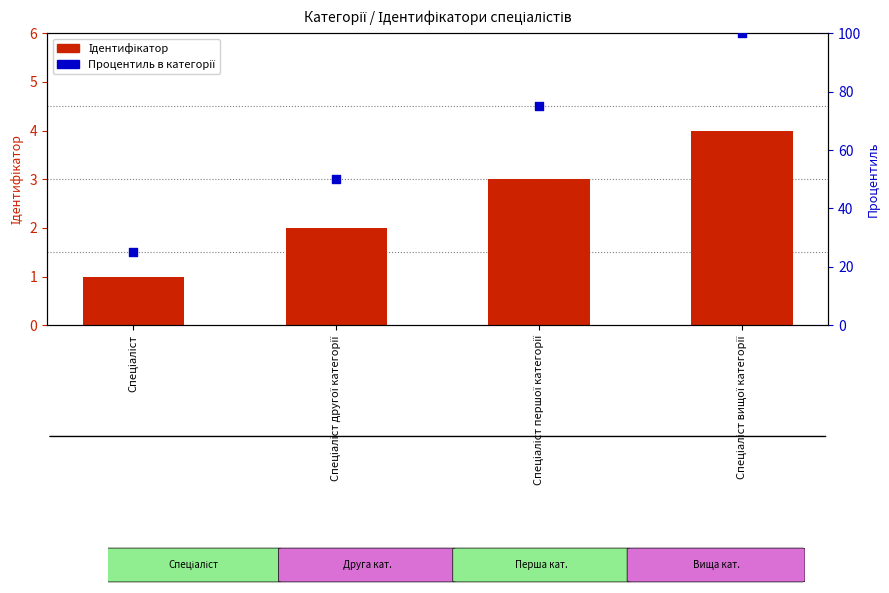

Which series has the largest total across all categories?

Процентиль в категорії